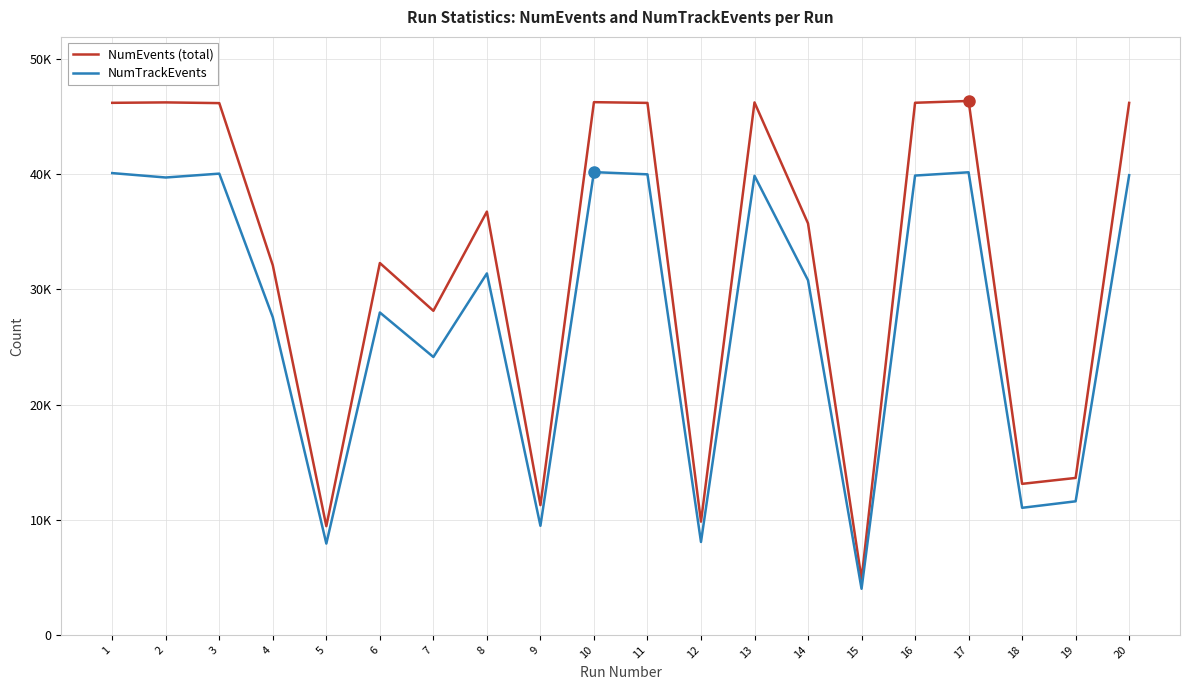

What are all the series names shown in the legend?

NumEvents (total), NumTrackEvents